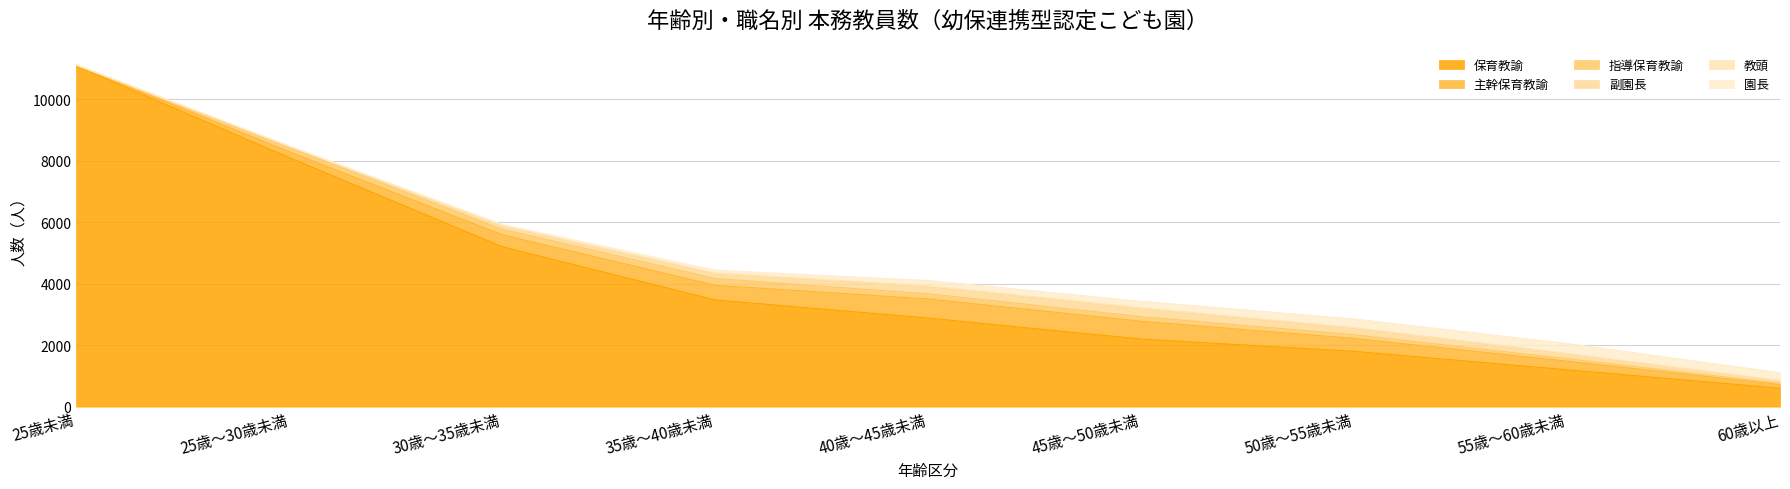

What is the sum of all 園長 values?

1357